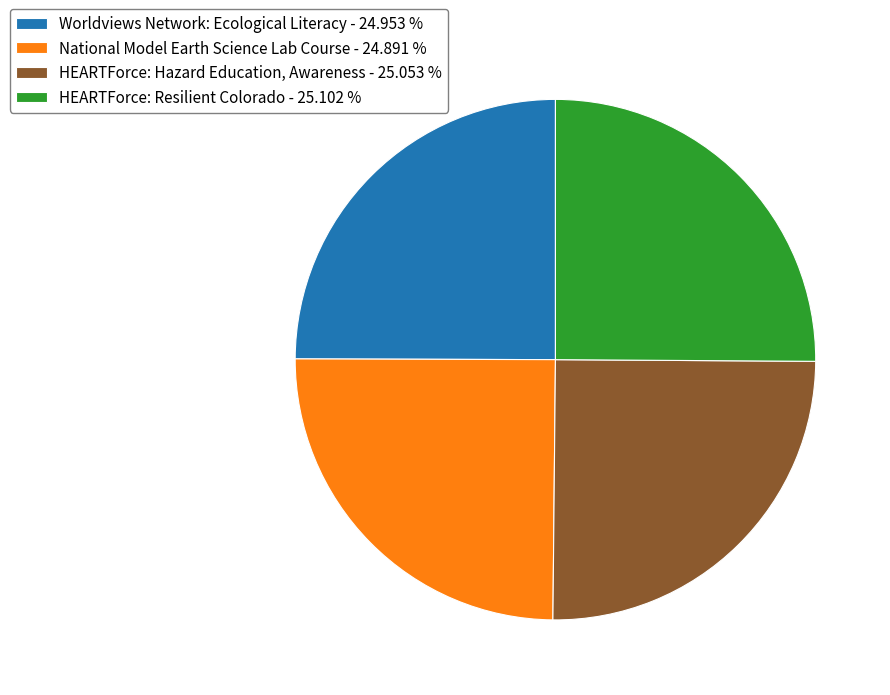

How many segments does this pie chart have?

4